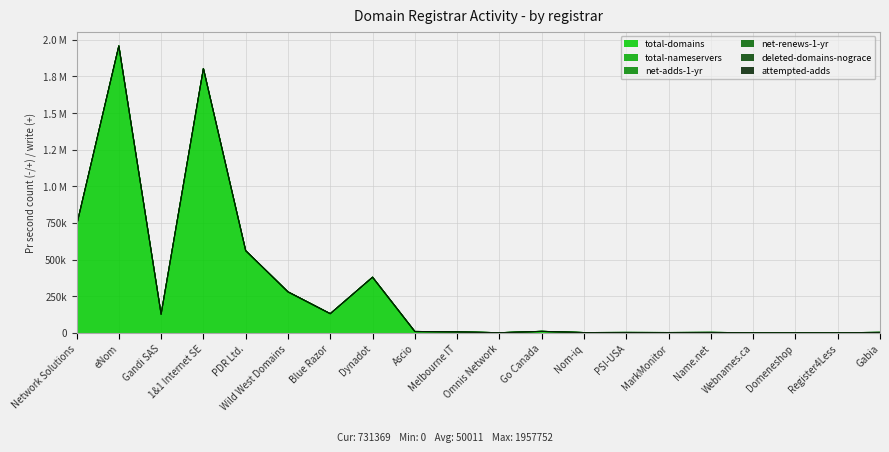

List the series in order of their peak value, highest first.

total-domains, net-renews-1-yr, deleted-domains-nograce, attempted-adds, total-nameservers, net-adds-1-yr